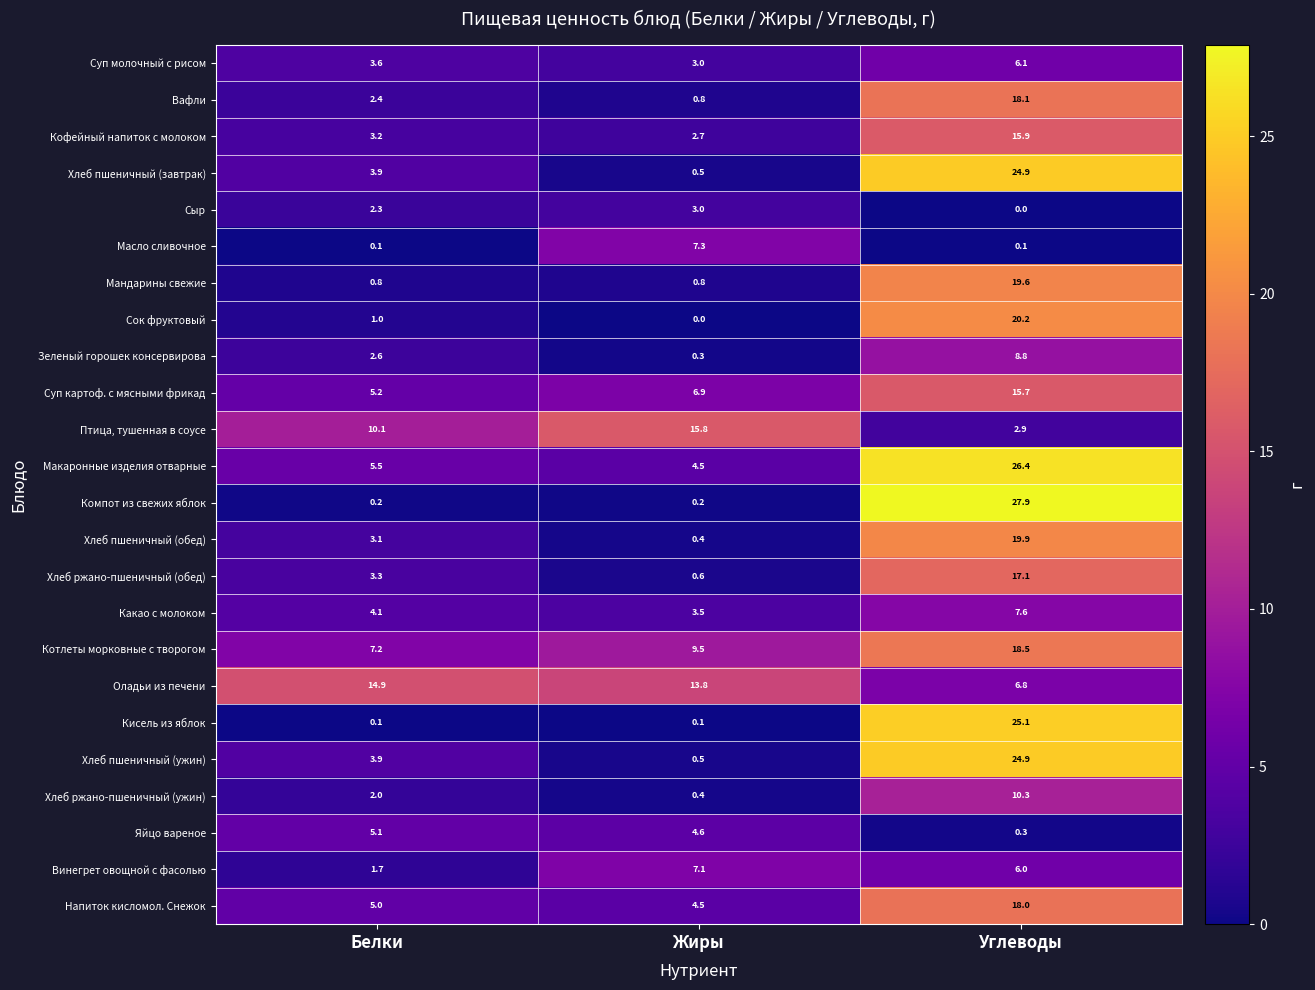

Which series changed the most between Белки and Углеводы?

Компот из свежих яблок